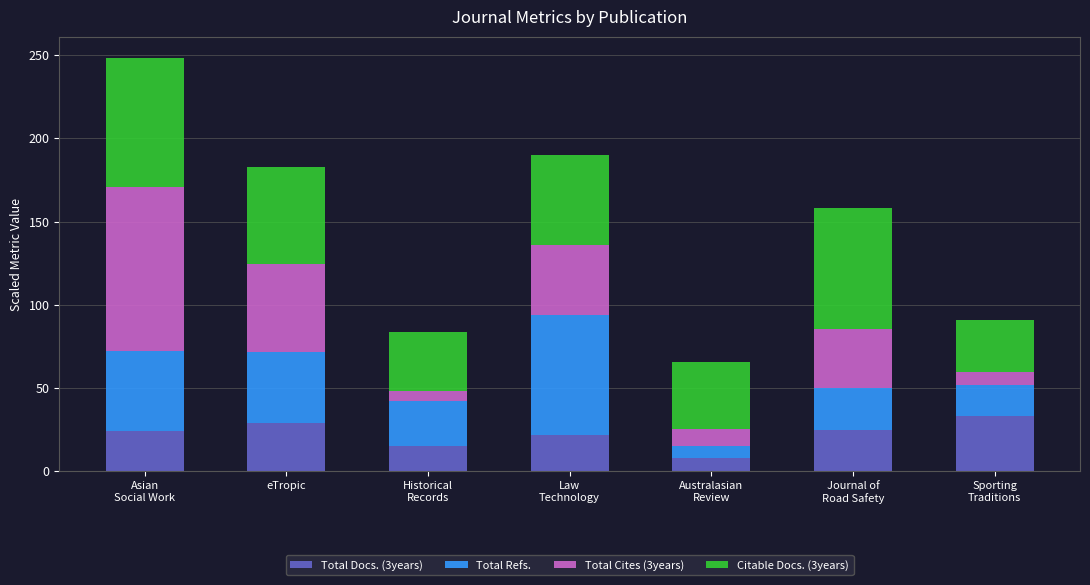

What is the minimum value for Total Docs. (3years)?

8.0